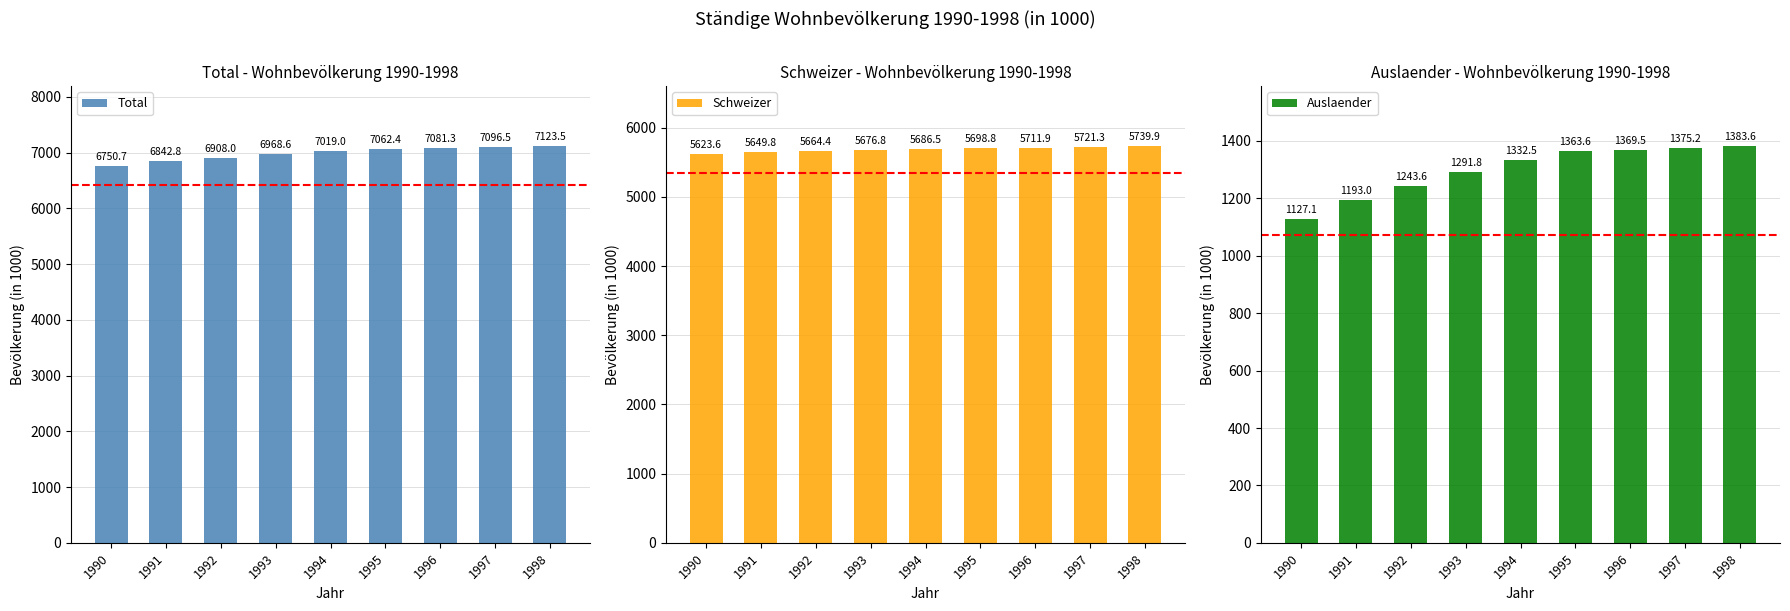

List the series in order of their overall mean, highest first.

Total, Schweizer, Auslaender